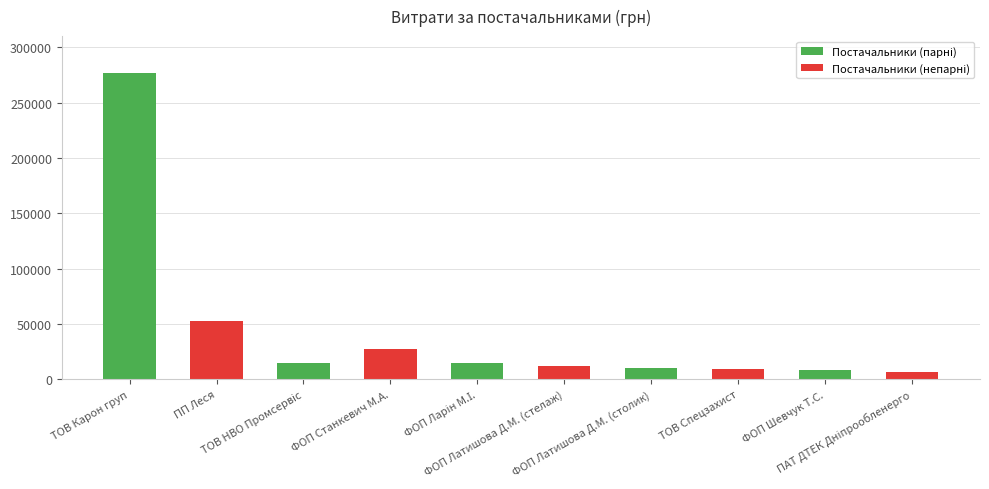

At which category does the chart reach its peak across all series?

ТОВ Карон груп